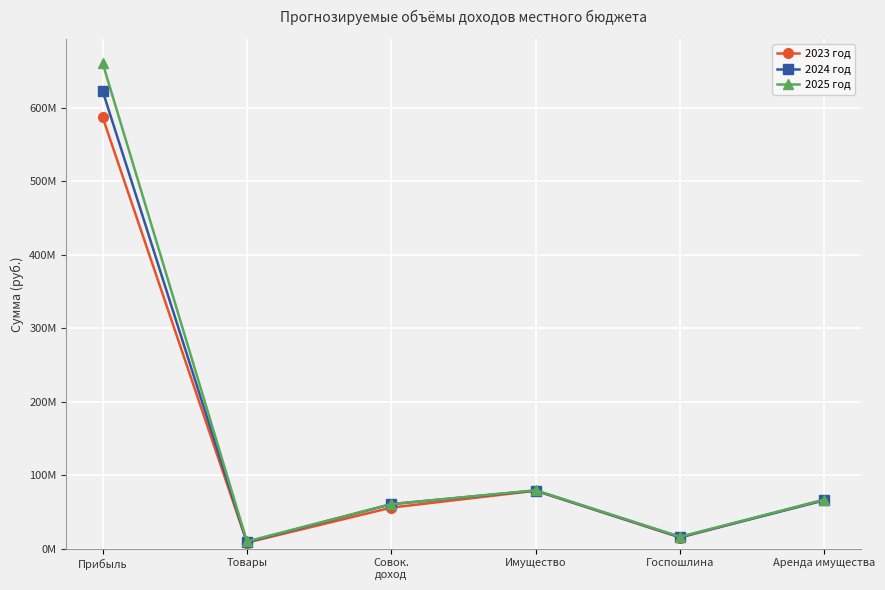

At which label does 2024 год reach its peak?

Прибыль